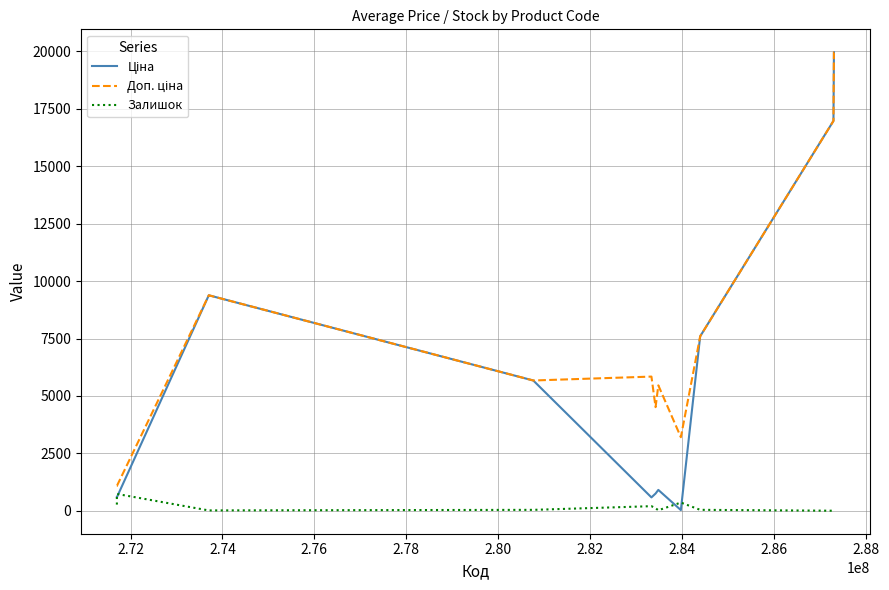

Is this an area chart (filled region under the line)?

No